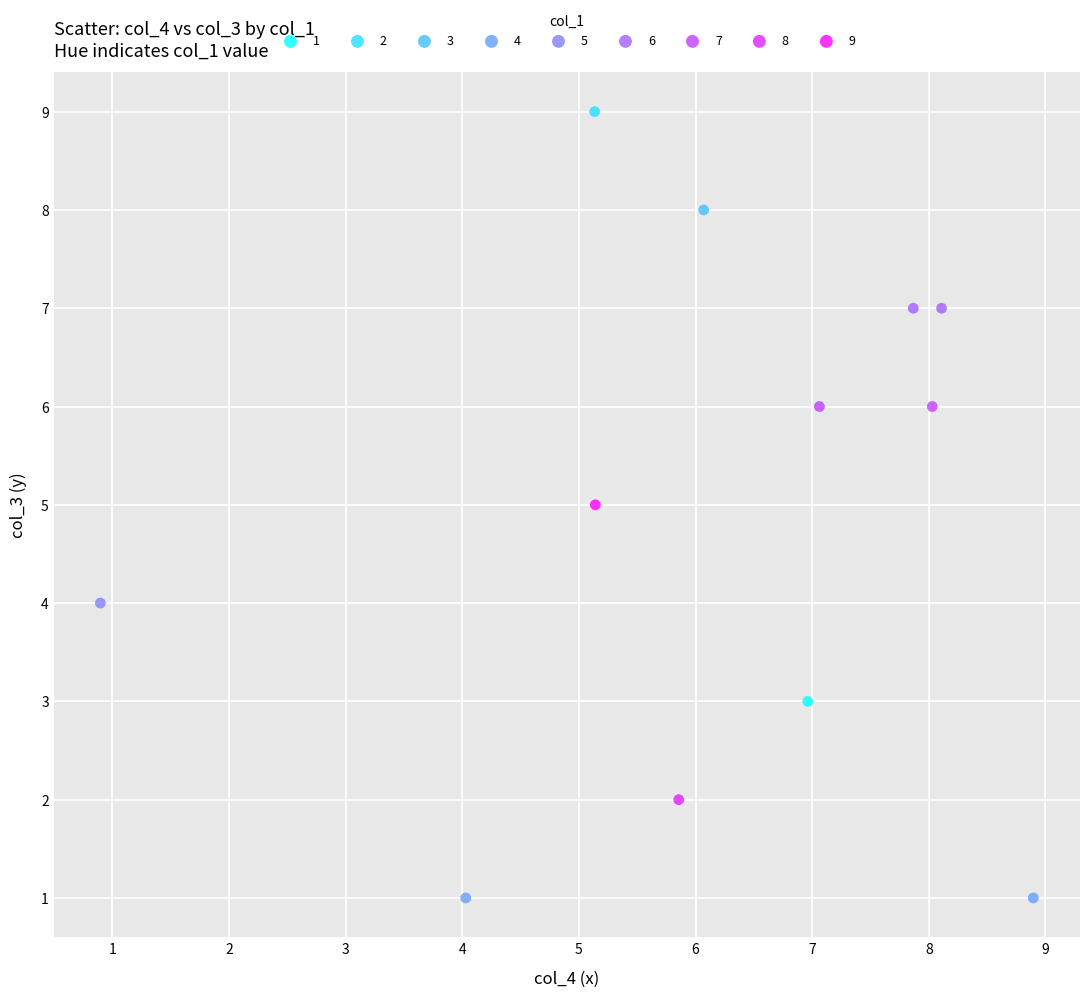

What are all the series names shown in the legend?

1, 2, 3, 4, 5, 6, 7, 8, 9